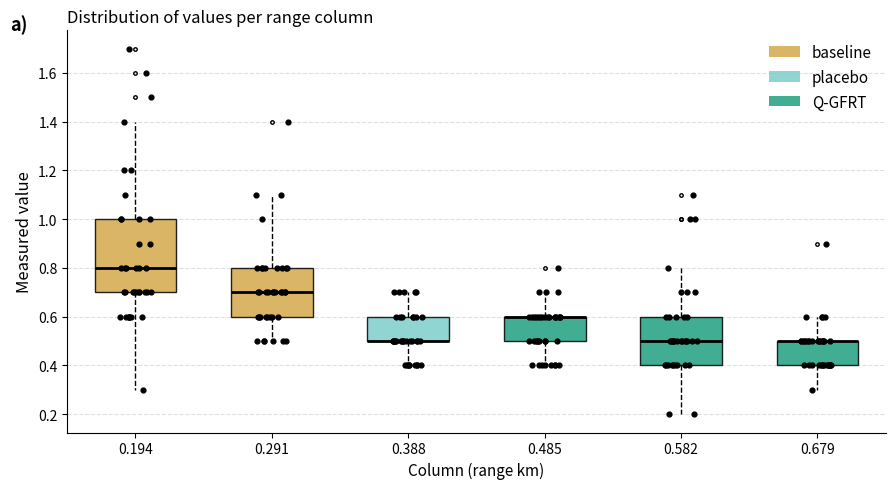

Reading left to right, transcribe this box plot: for each box, give where its median line is, the range the box spans, and where its two whiskers end, as read against the y-axis. The values are not printed on the chart, so give them approximately, as read against the axis.

0.194: median 0.8, box 0.7 to 1.0, whiskers 0.3 to 1.4
0.291: median 0.7, box 0.6 to 0.8, whiskers 0.5 to 1.1
0.388: median 0.5 (drawn on the box's lower edge), box 0.5 to 0.6, whiskers 0.4 to 0.7
0.485: median 0.6 (drawn on the box's upper edge), box 0.5 to 0.6, whiskers 0.4 to 0.7
0.582: median 0.5, box 0.4 to 0.6, whiskers 0.2 to 0.8
0.679: median 0.5 (drawn on the box's upper edge), box 0.4 to 0.5, whiskers 0.3 to 0.6